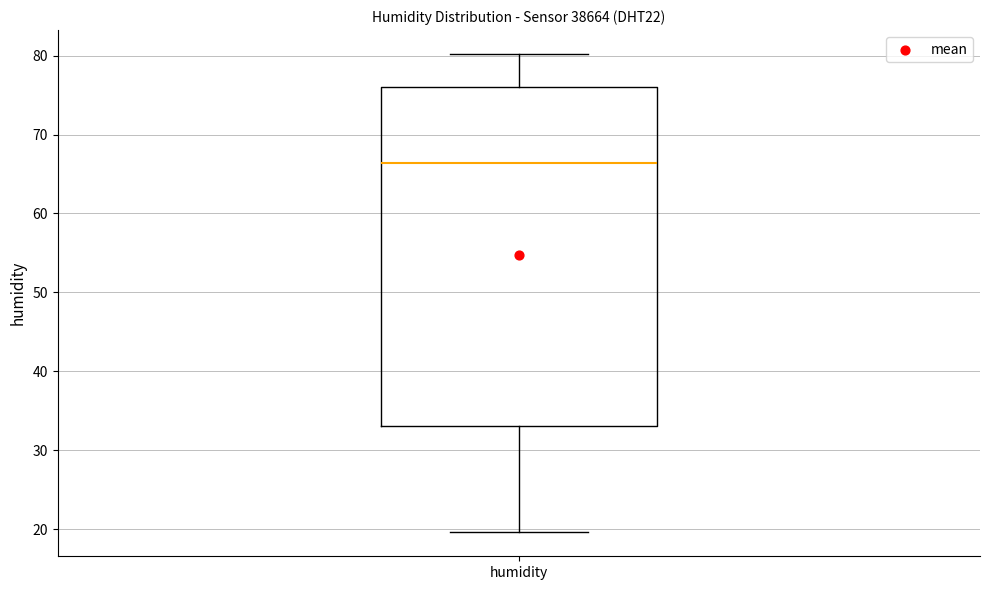

Where does the median line of the box for humidity sit on the y-axis? The values are not printed on the chart, so give them approximately, as read against the axis.

66